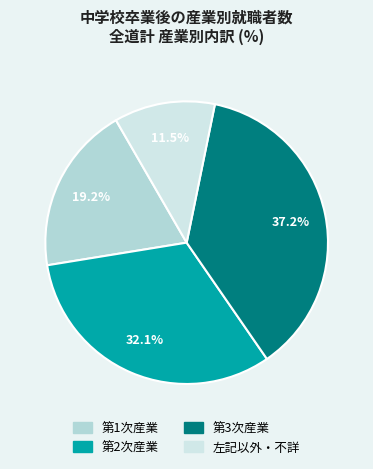

What percentage do 左記以外・不詳 and 第2次産業 together represent?

43.6%